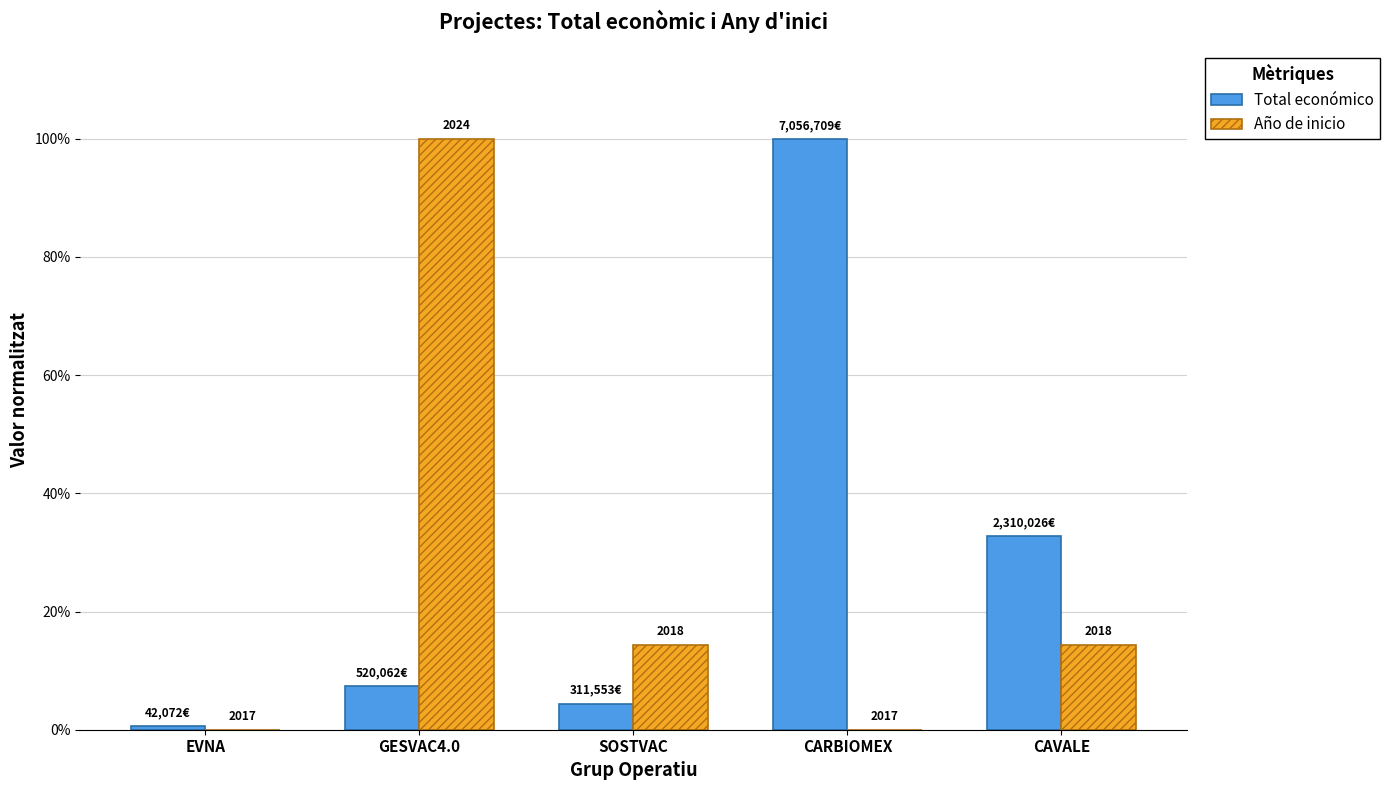

Where is Año de inicio nearest to the value 0?

EVNA